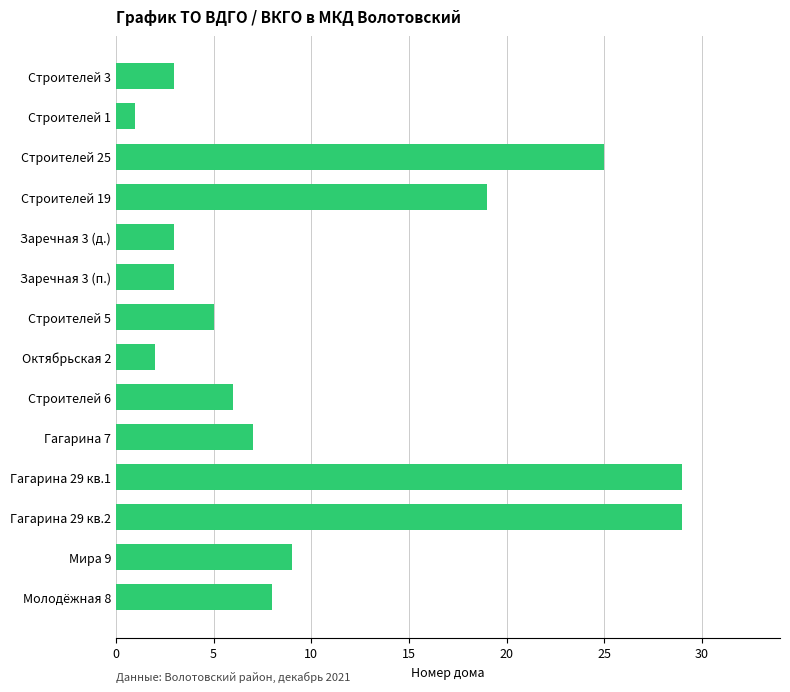

Which has a higher value, Строителей 3 or Строителей 5?

Строителей 5